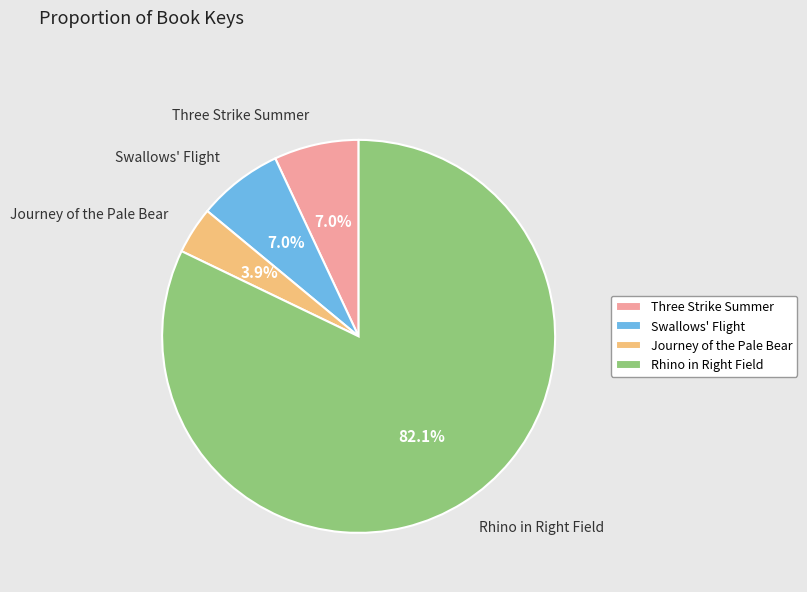

To the nearest percent, what is the difference between the largest and smallest slice percentages?

78%